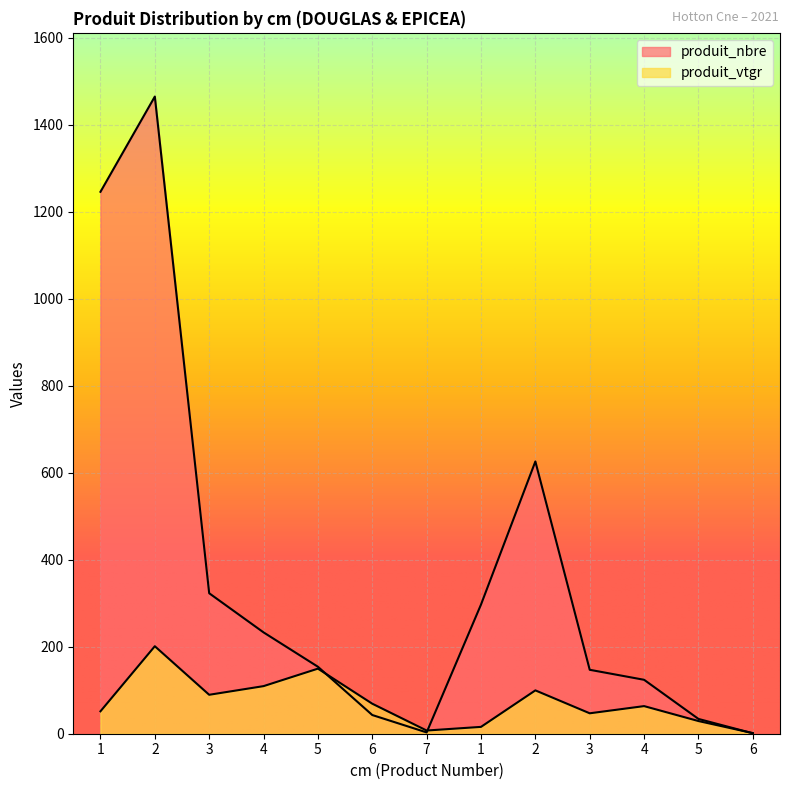

At which category is the sum across all series the highest?

2